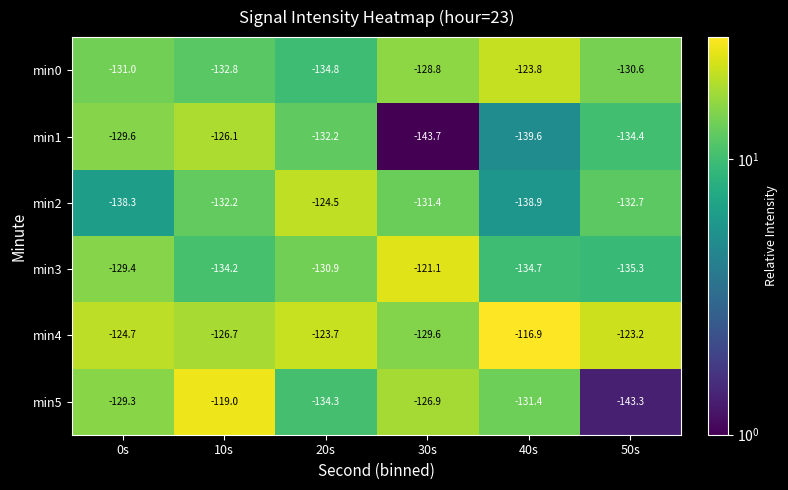

At which label does min2 reach its minimum?

40s